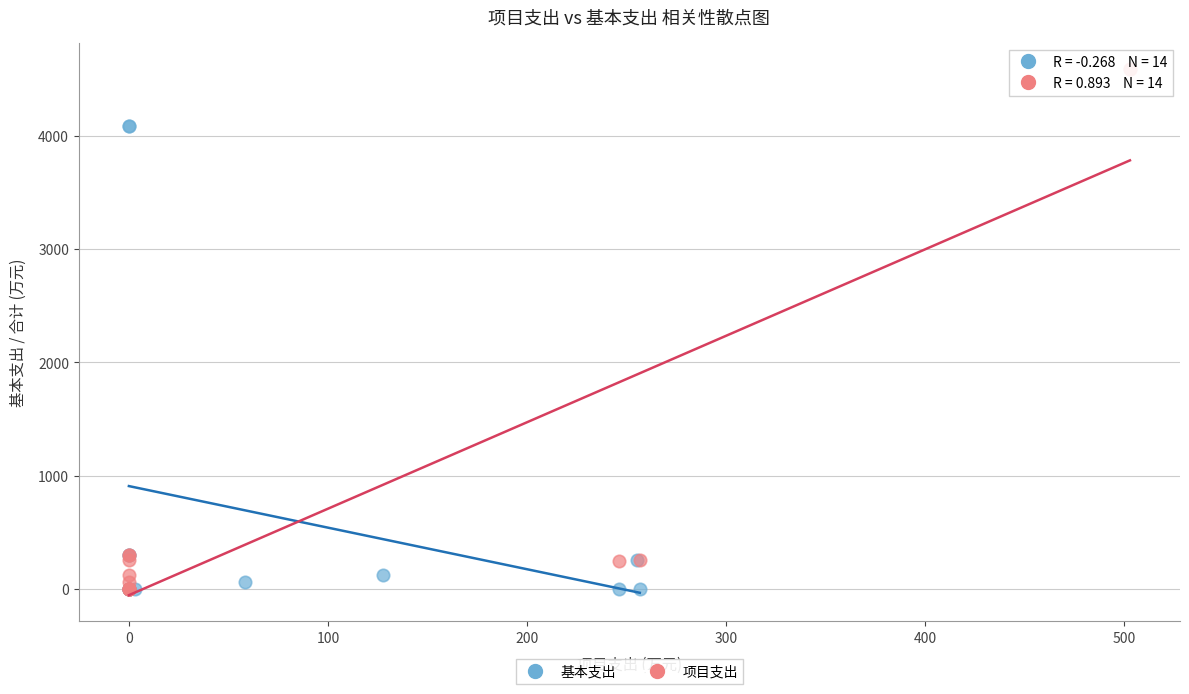

Which series contains the highest Y value?

项目支出